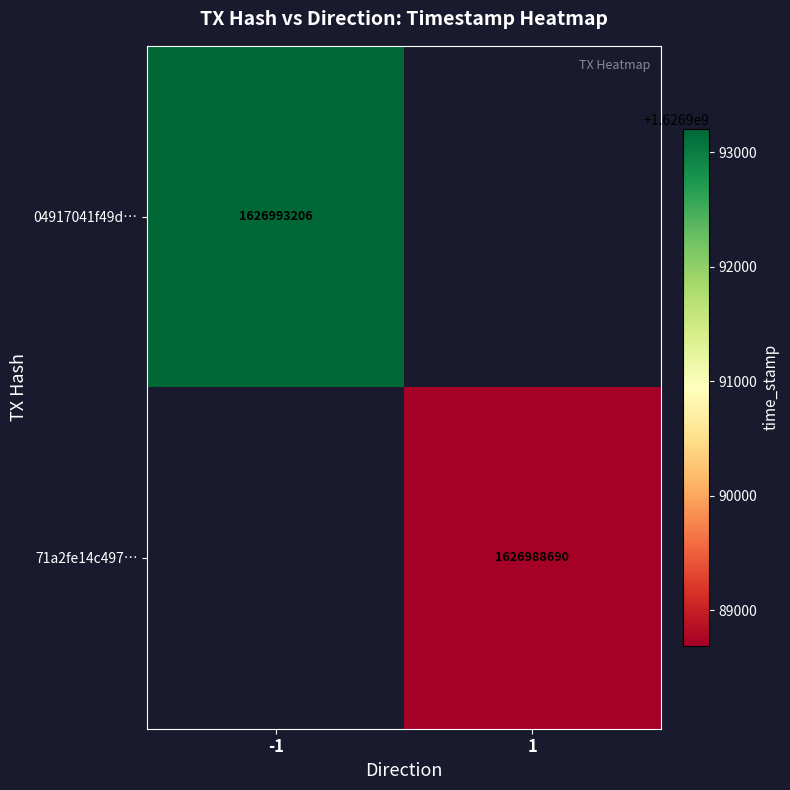

True or false: 71a2fe14c497… has a value of 1083593354 at 1.

False